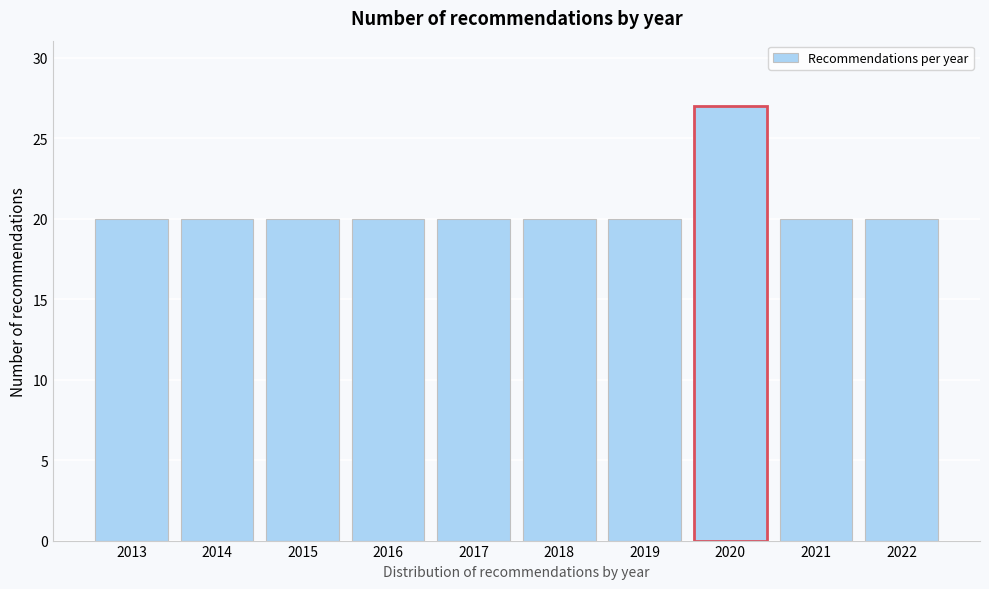

Reading right to left, extract all data points from this chart.

20	20	27	20	20	20	20	20	20	20